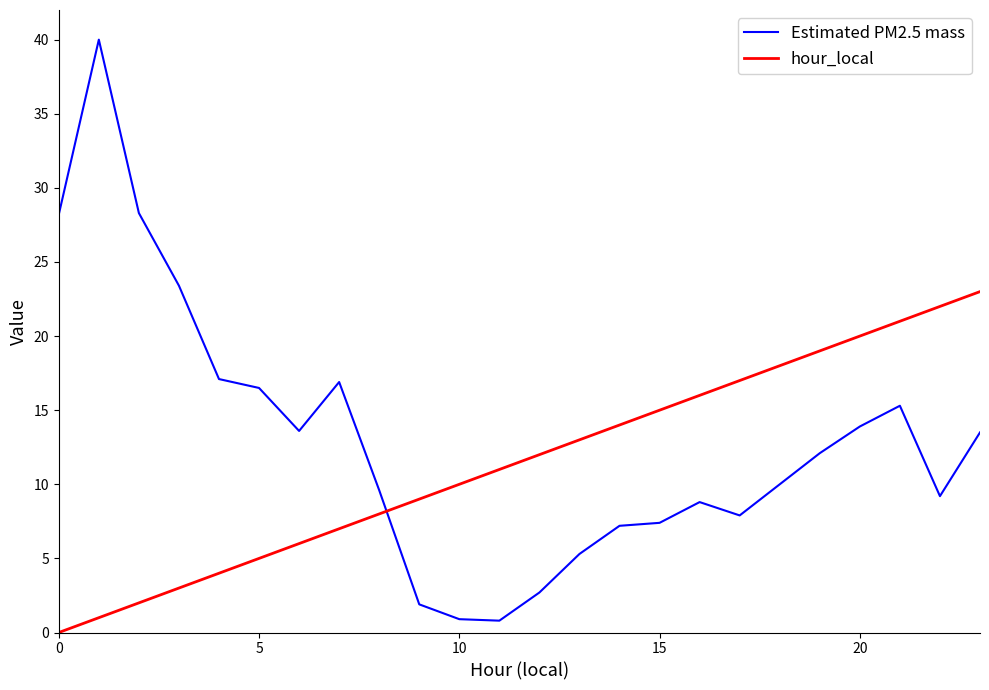

List the series in order of their peak value, lowest first.

hour_local, Estimated PM2.5 mass